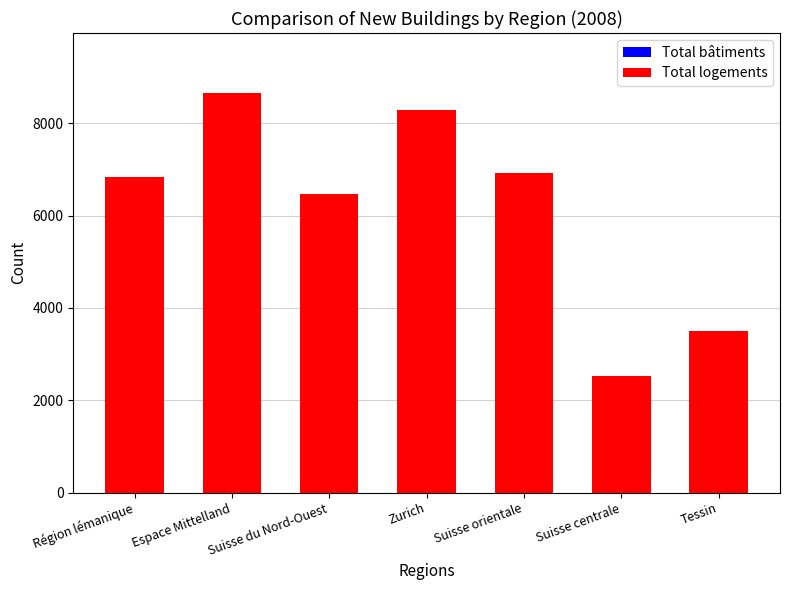

At how many categories does at least one series exceed 6738?

4